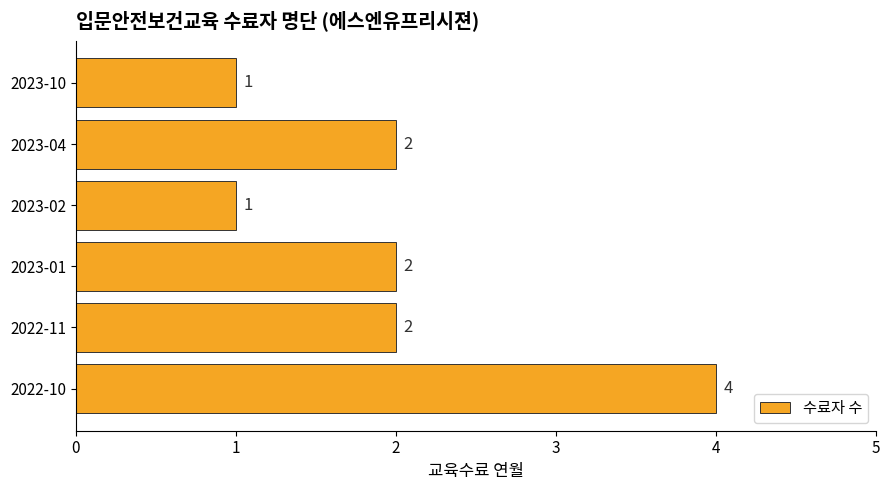

Is it true that the value at 2023-01 is 1?

False